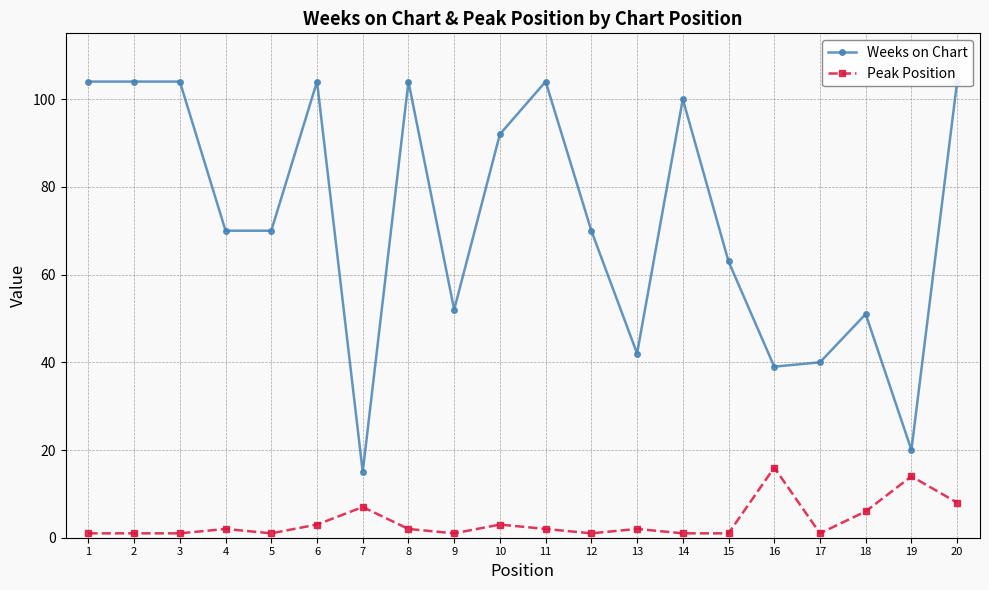

How many interior local valleys does the Weeks on Chart series have?

5